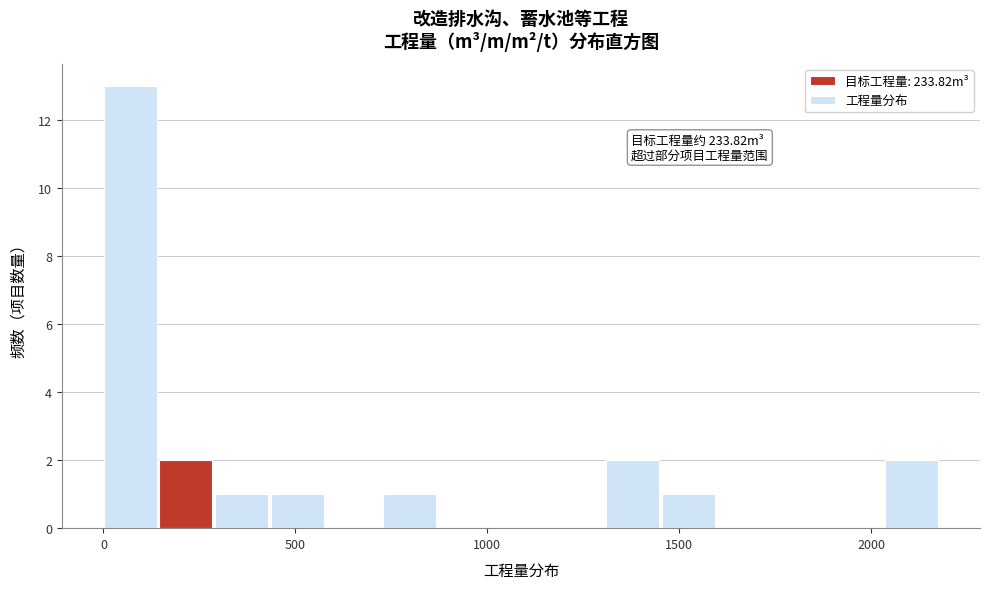

Read against the x-axis, roughly where is the centre of the tallest bar?

50